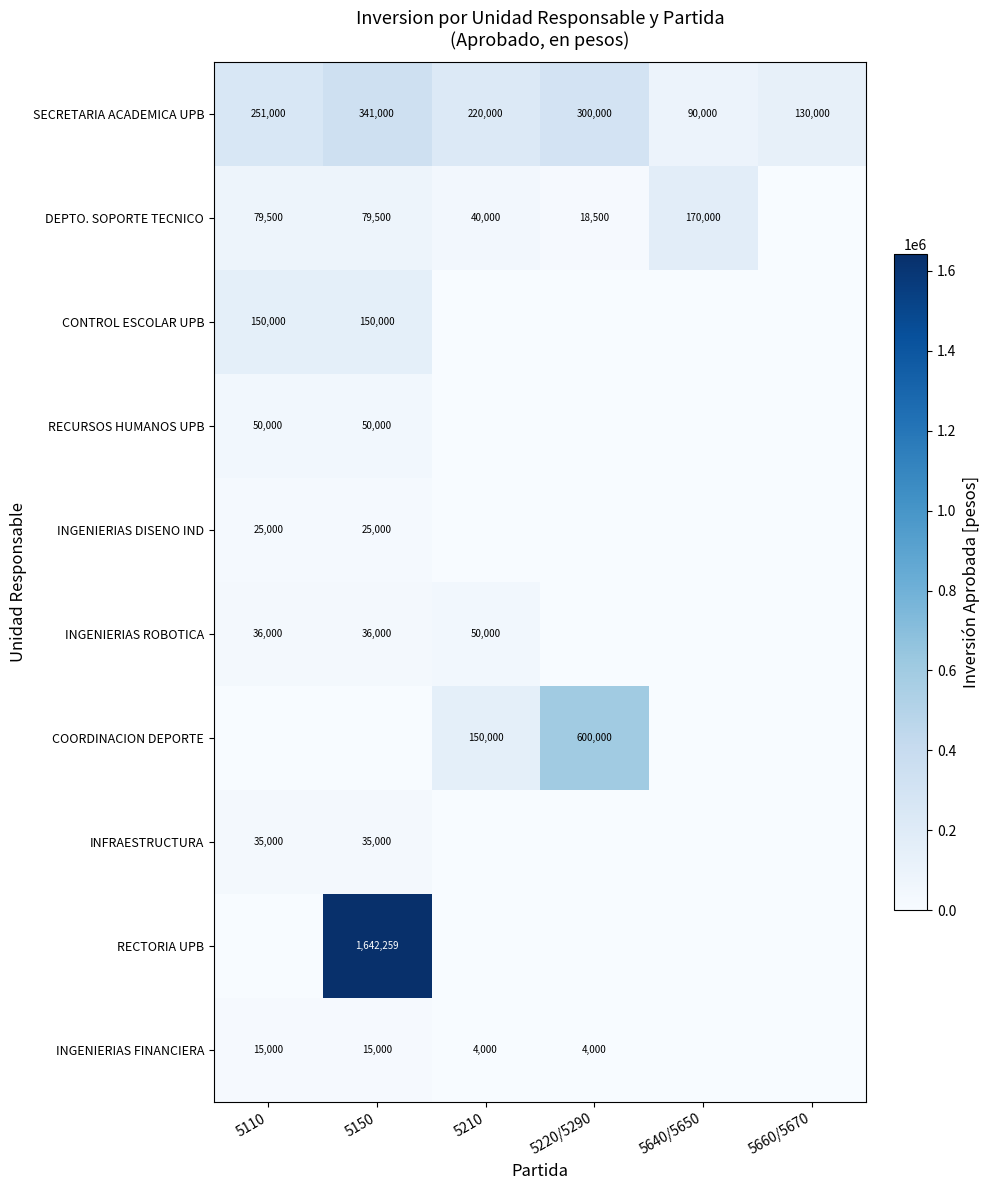

True or false: RECTORIA UPB has a value of 1642259 at 5150.

True